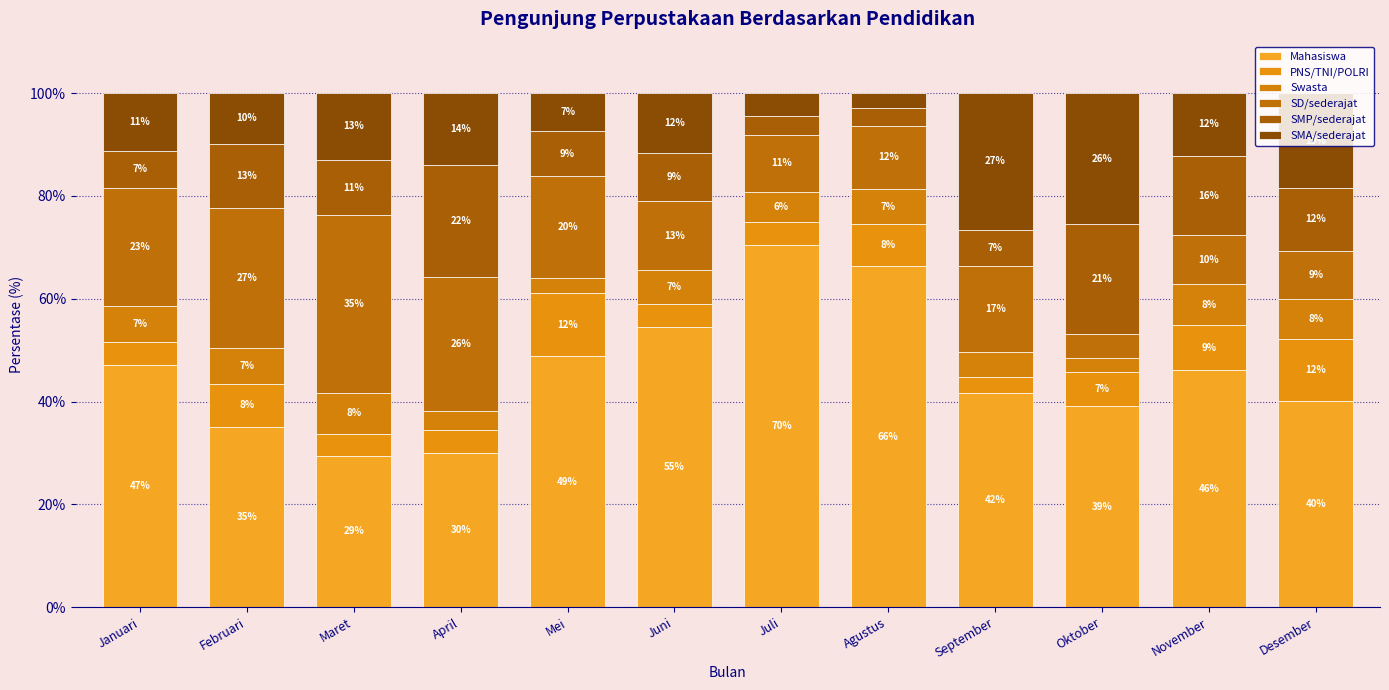

Are the bars grouped side by side (vs. stacked)?

No